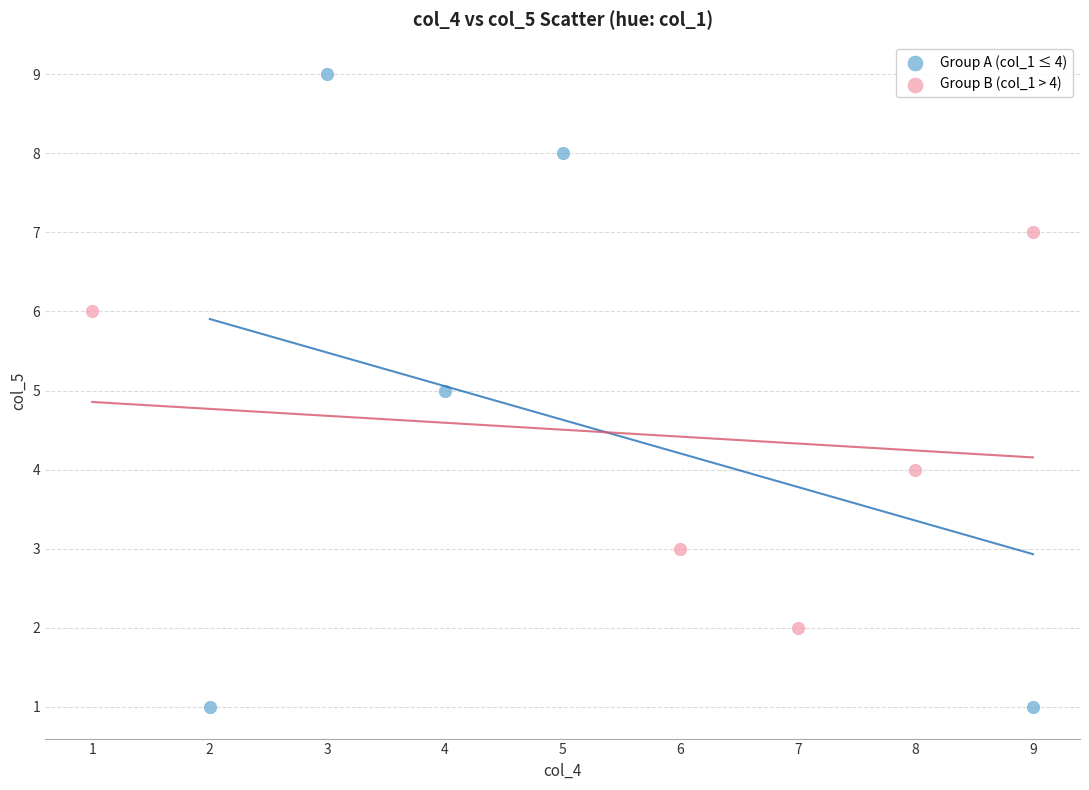

Which series contains the highest Y value?

Group A (col_1 ≤ 4)